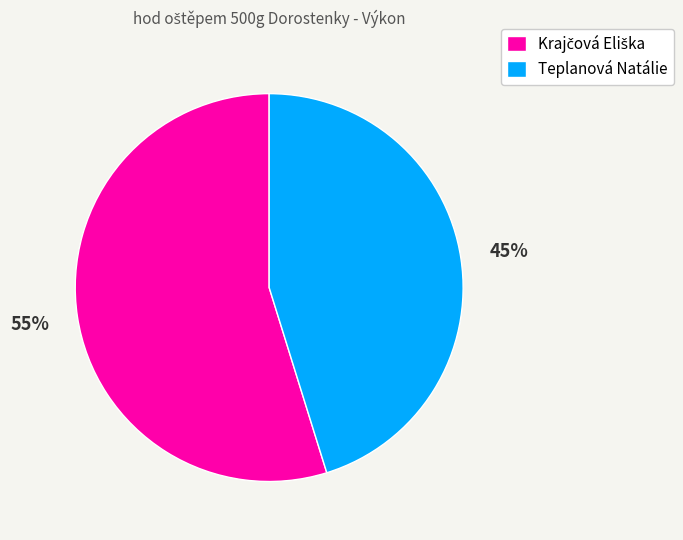

True or false: Teplanová Natálie accounts for 45% of the total.

True